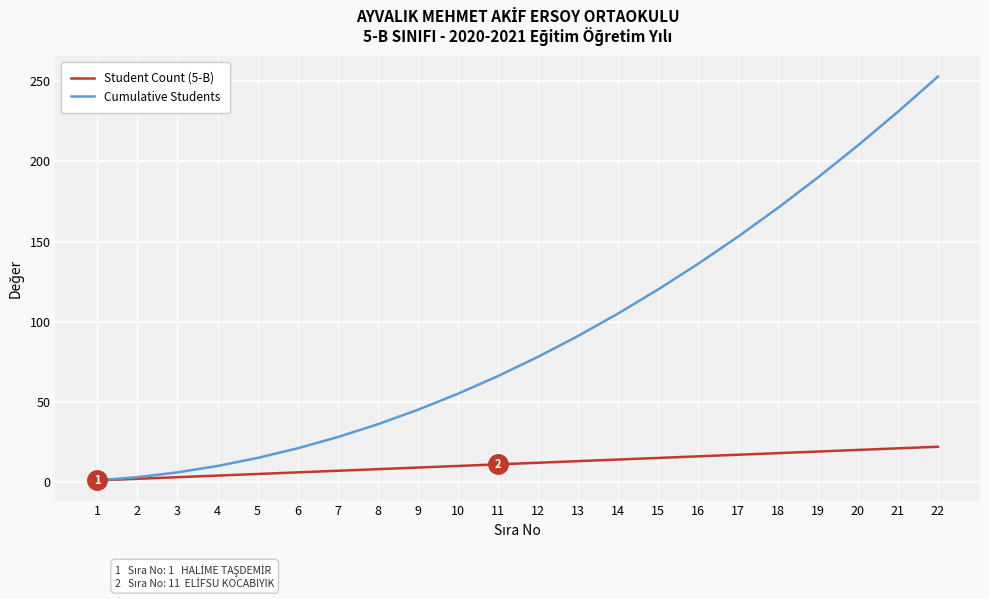

Is the value of Student Count (5-B) at 17 greater than the value of Cumulative Students at 3?

Yes